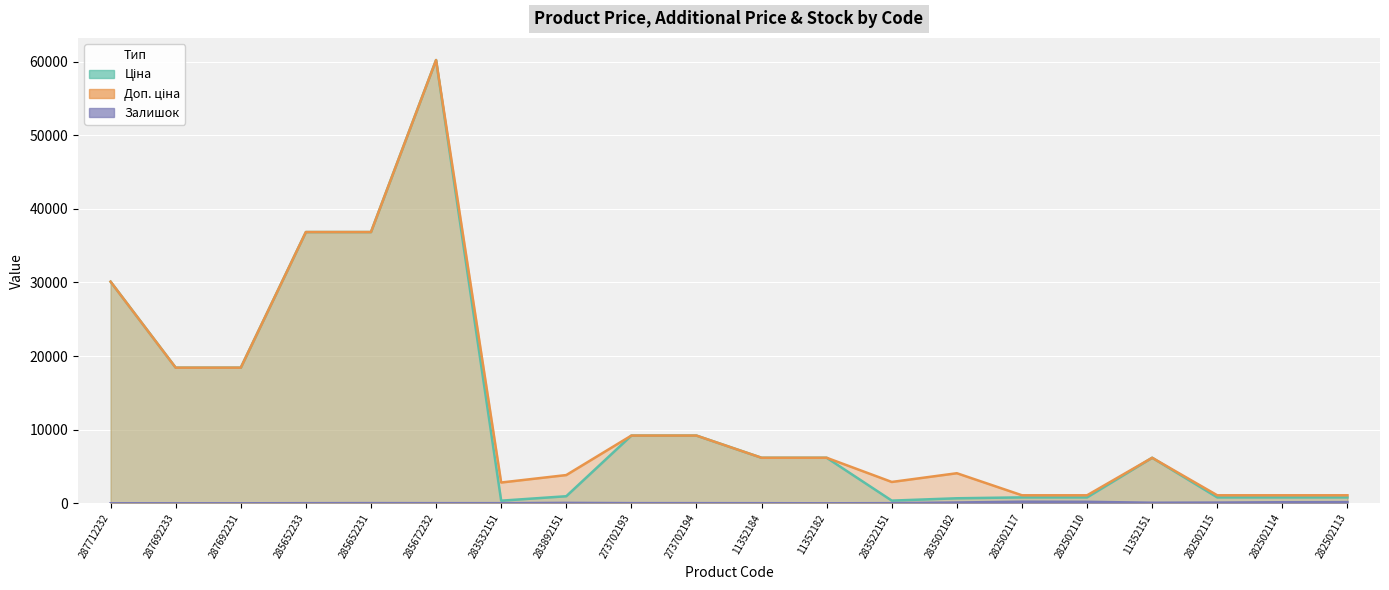

How many lines are shown in the chart?

3